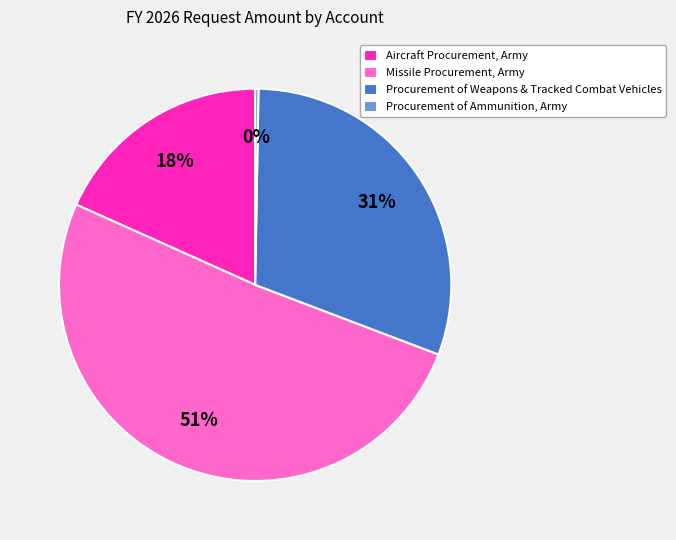

Approximately how many times larger is the value at Procurement of Weapons & Tracked Combat Vehicles compared to Aircraft Procurement, Army?

1.7